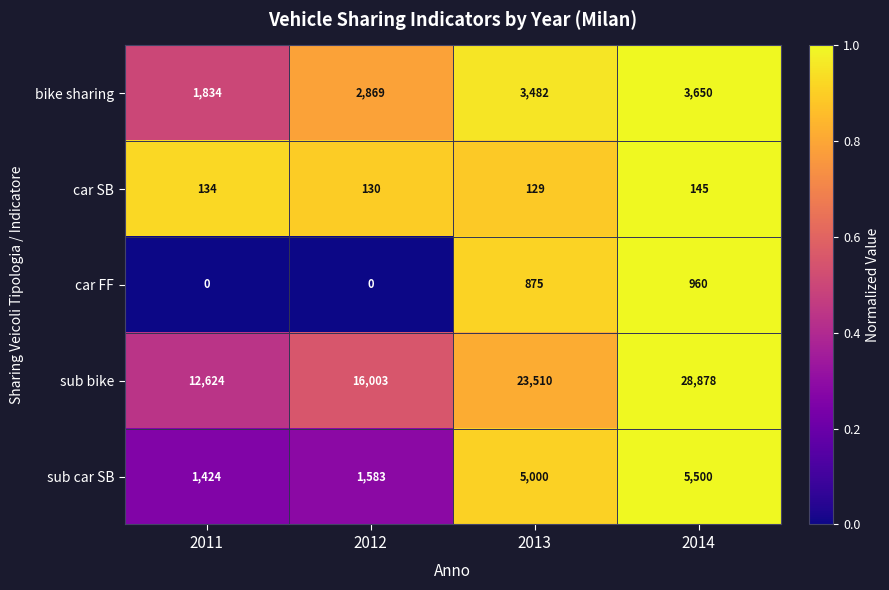

True or false: sub bike has a value of 20572 at 2011.

False